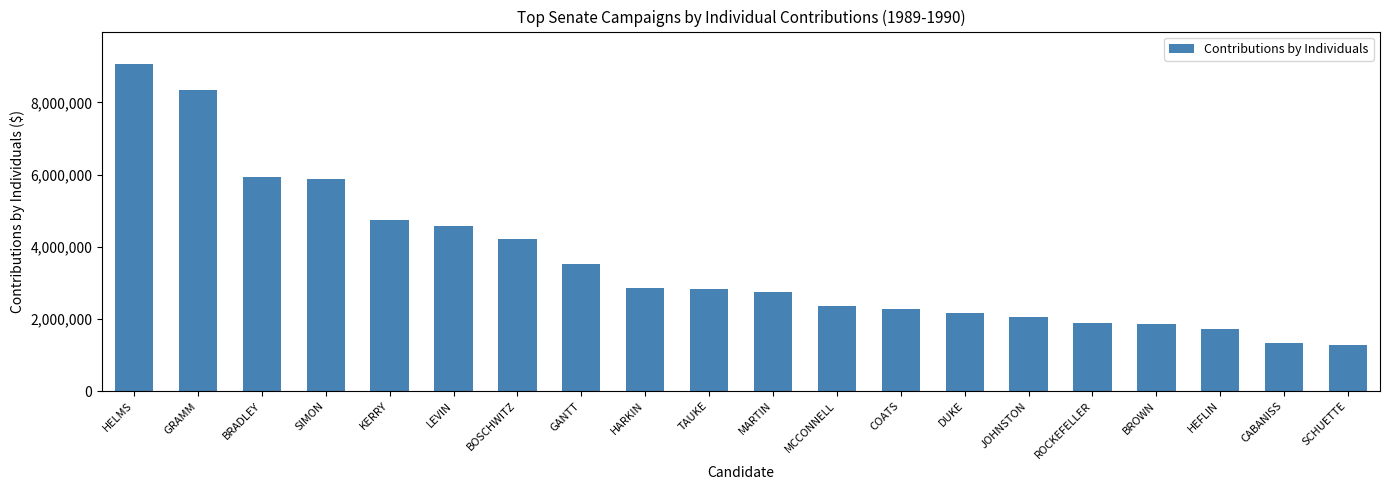

Where is the data nearest to the value 5164423?

KERRY